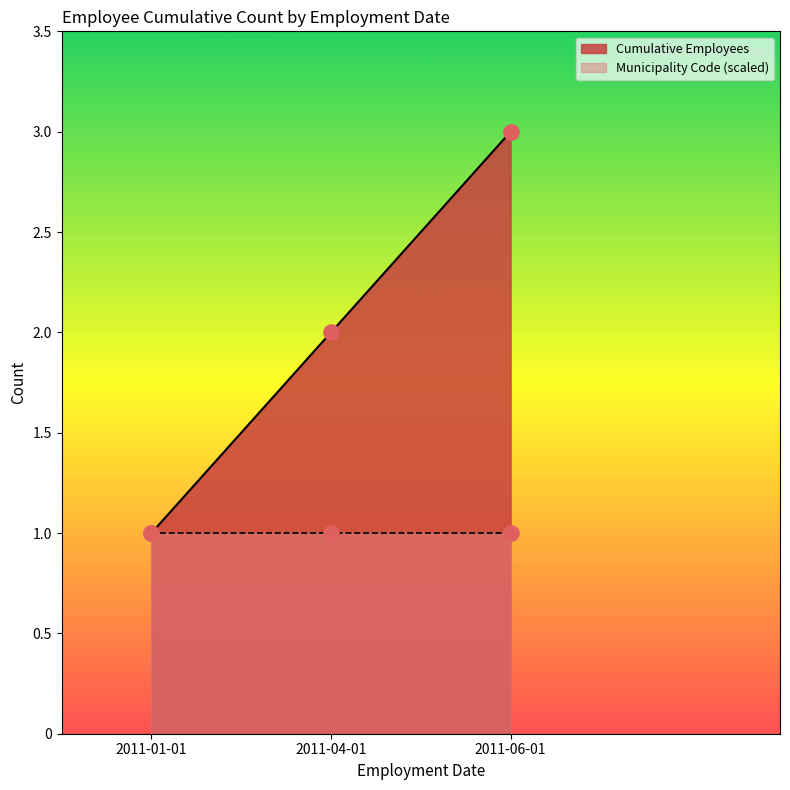

The Cumulative Employees series shows 3 at 2011-06-01. True or false?

True